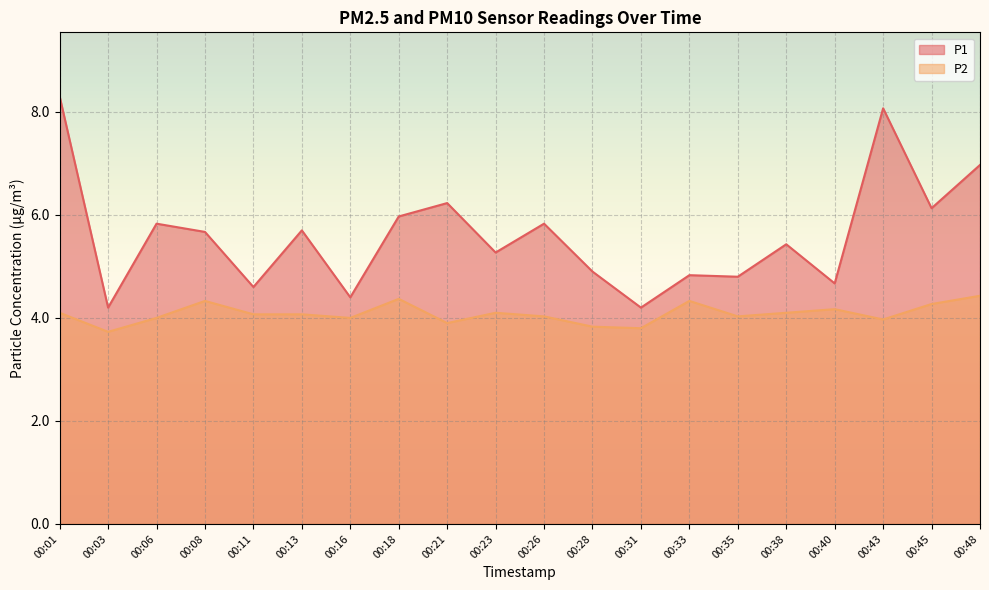

How many values in the P2 series exceed 4?

13